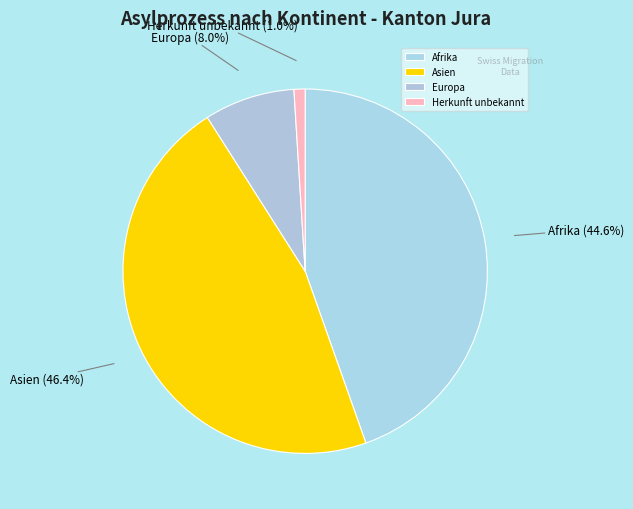

Which slice is the largest?

Asien